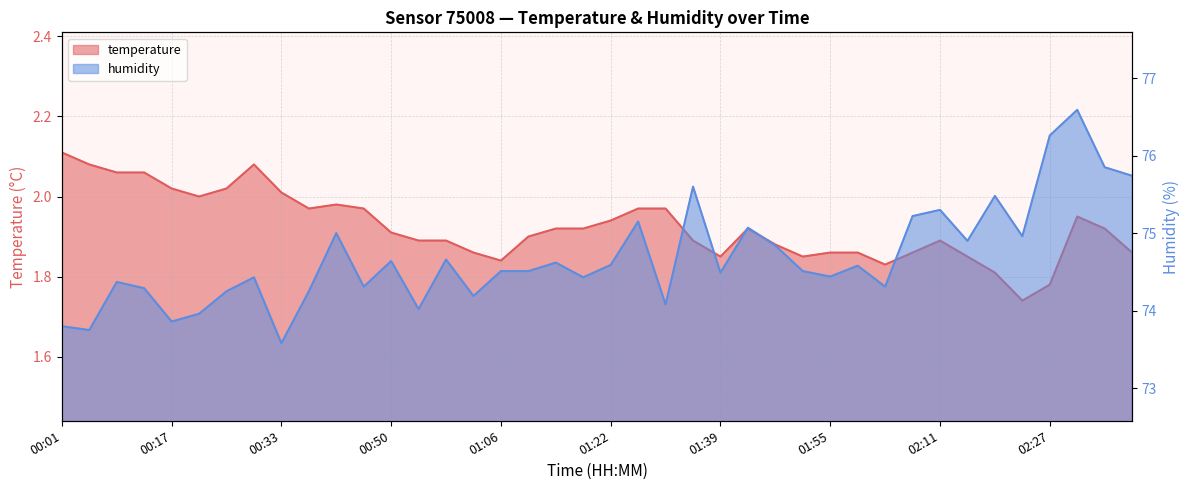

At how many categories does at least one series exceed 22?

40